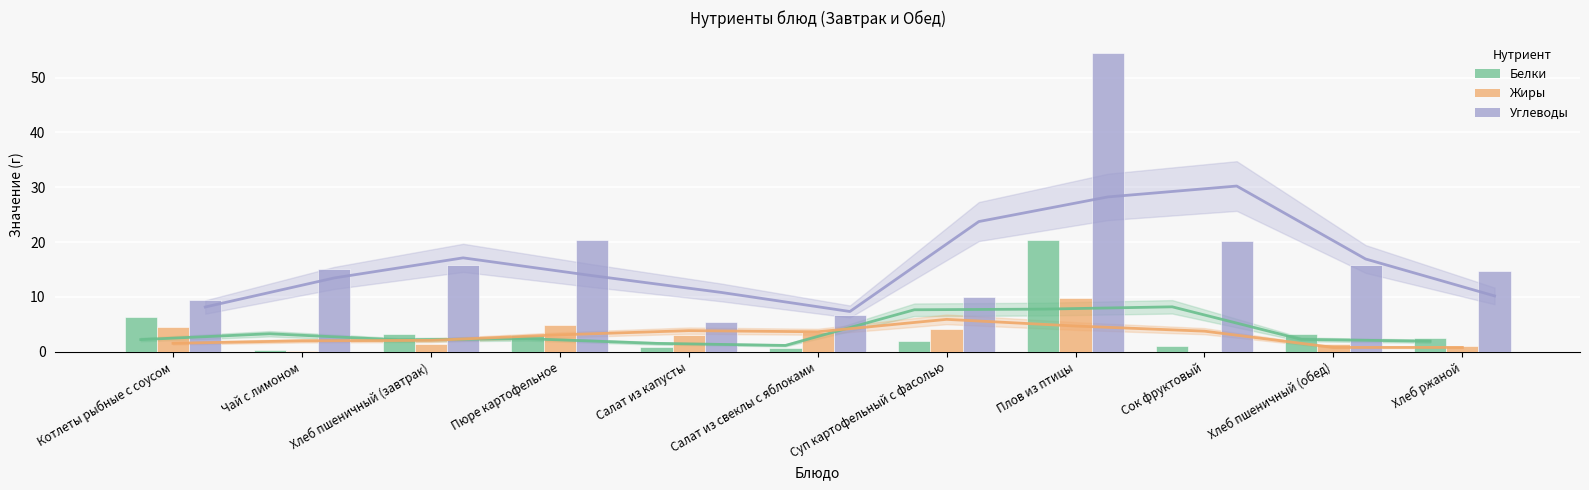

Which series has the largest total across all categories?

Углеводы